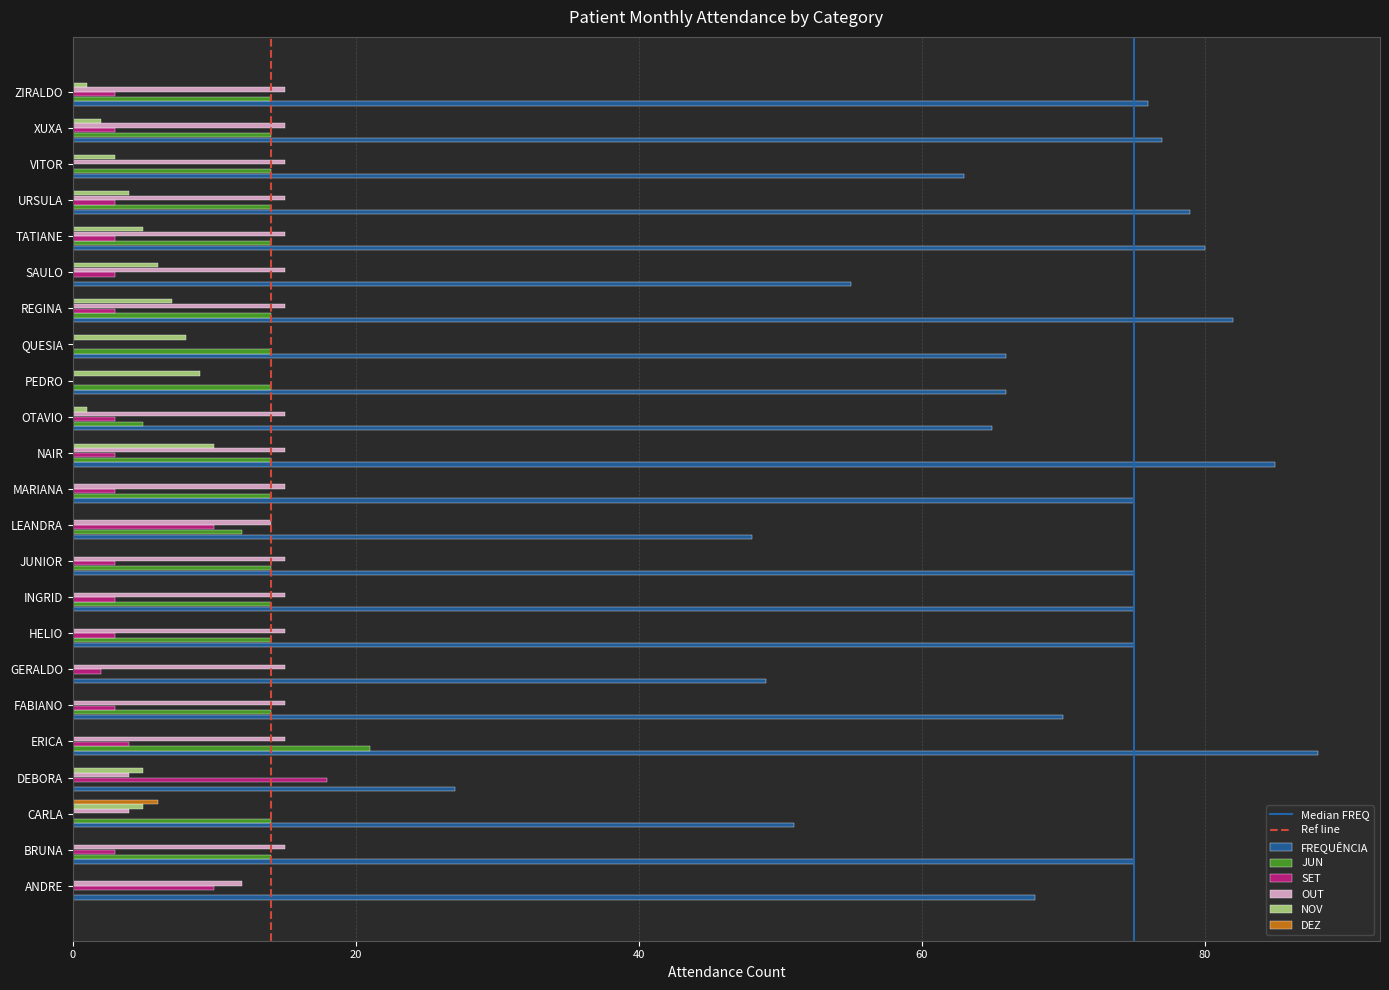

The DEZ series shows 0 at DEBORA. True or false?

True